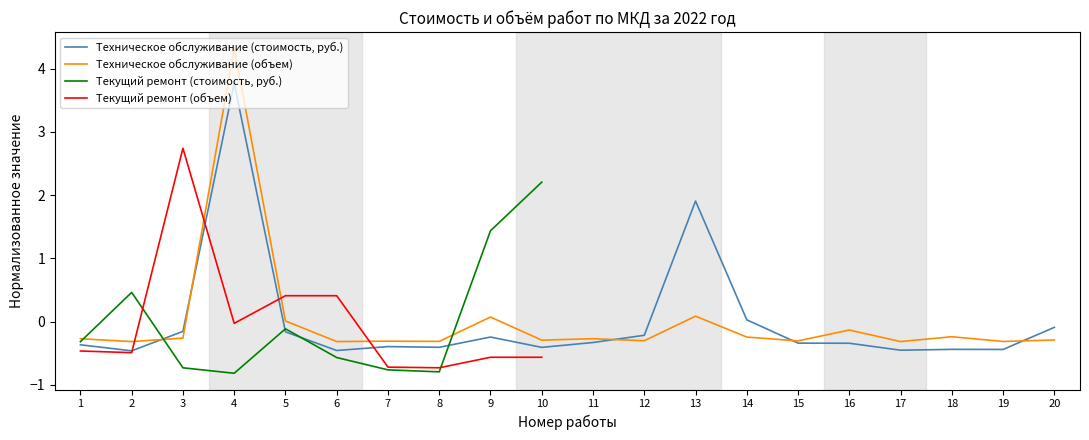

How many values in Текущий ремонт (стоимость, руб.) are below zero?

7